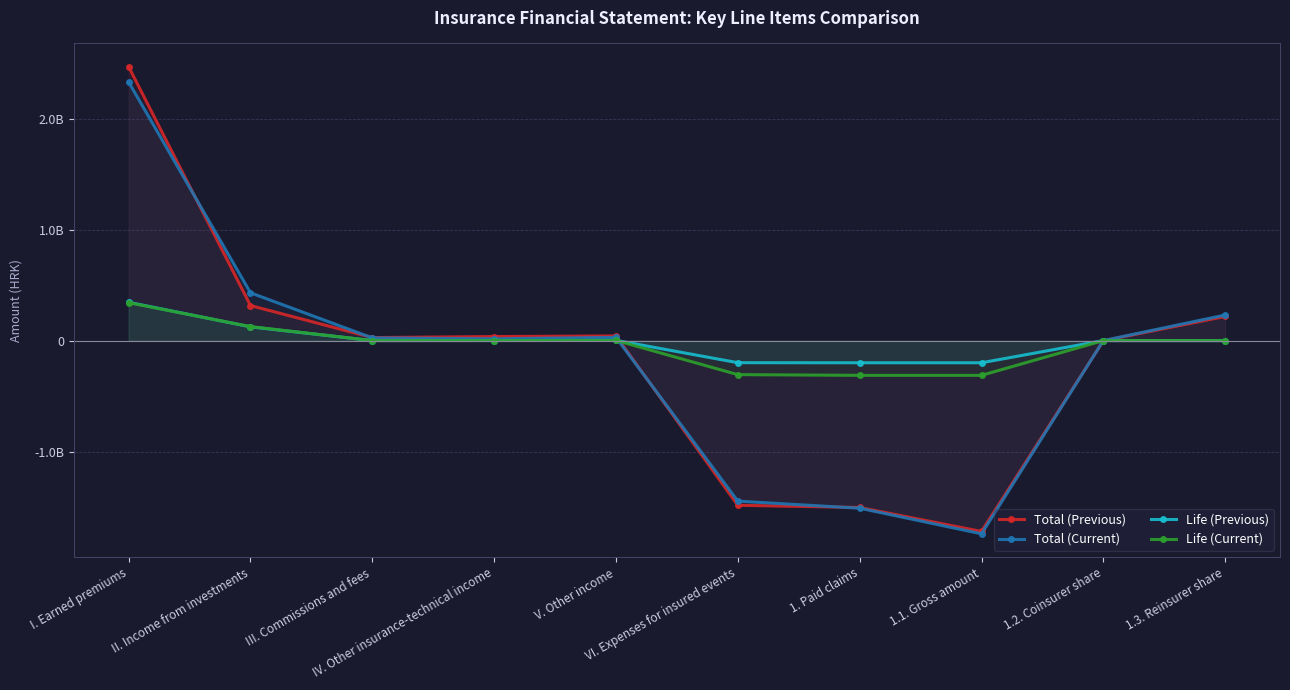

At which label is Life (Previous) closest to 72726870?

II. Income from investments